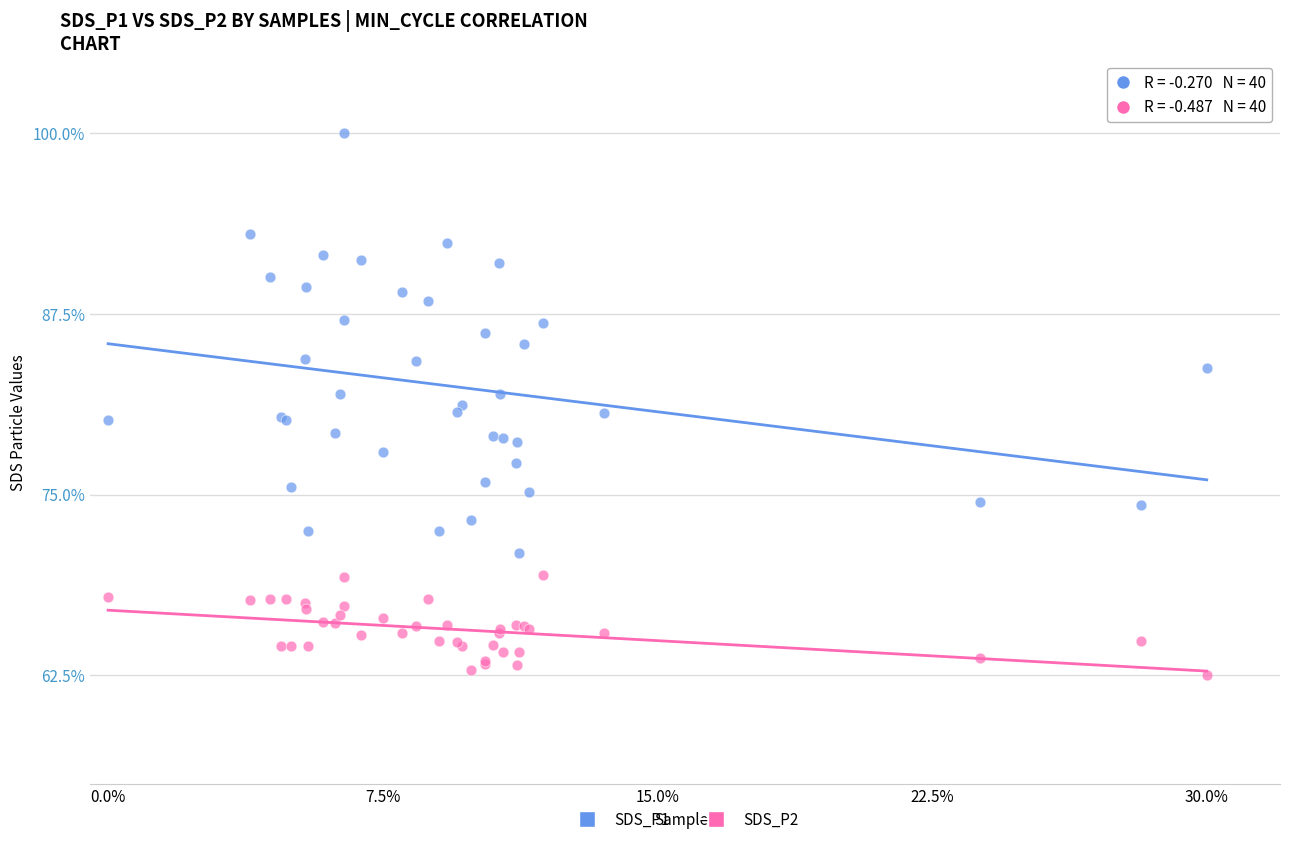

What are all the series names shown in the legend?

SDS_P1, SDS_P2